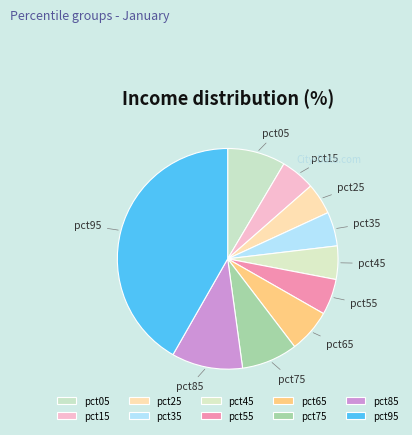

Which category has the biggest portion of the pie?

pct95